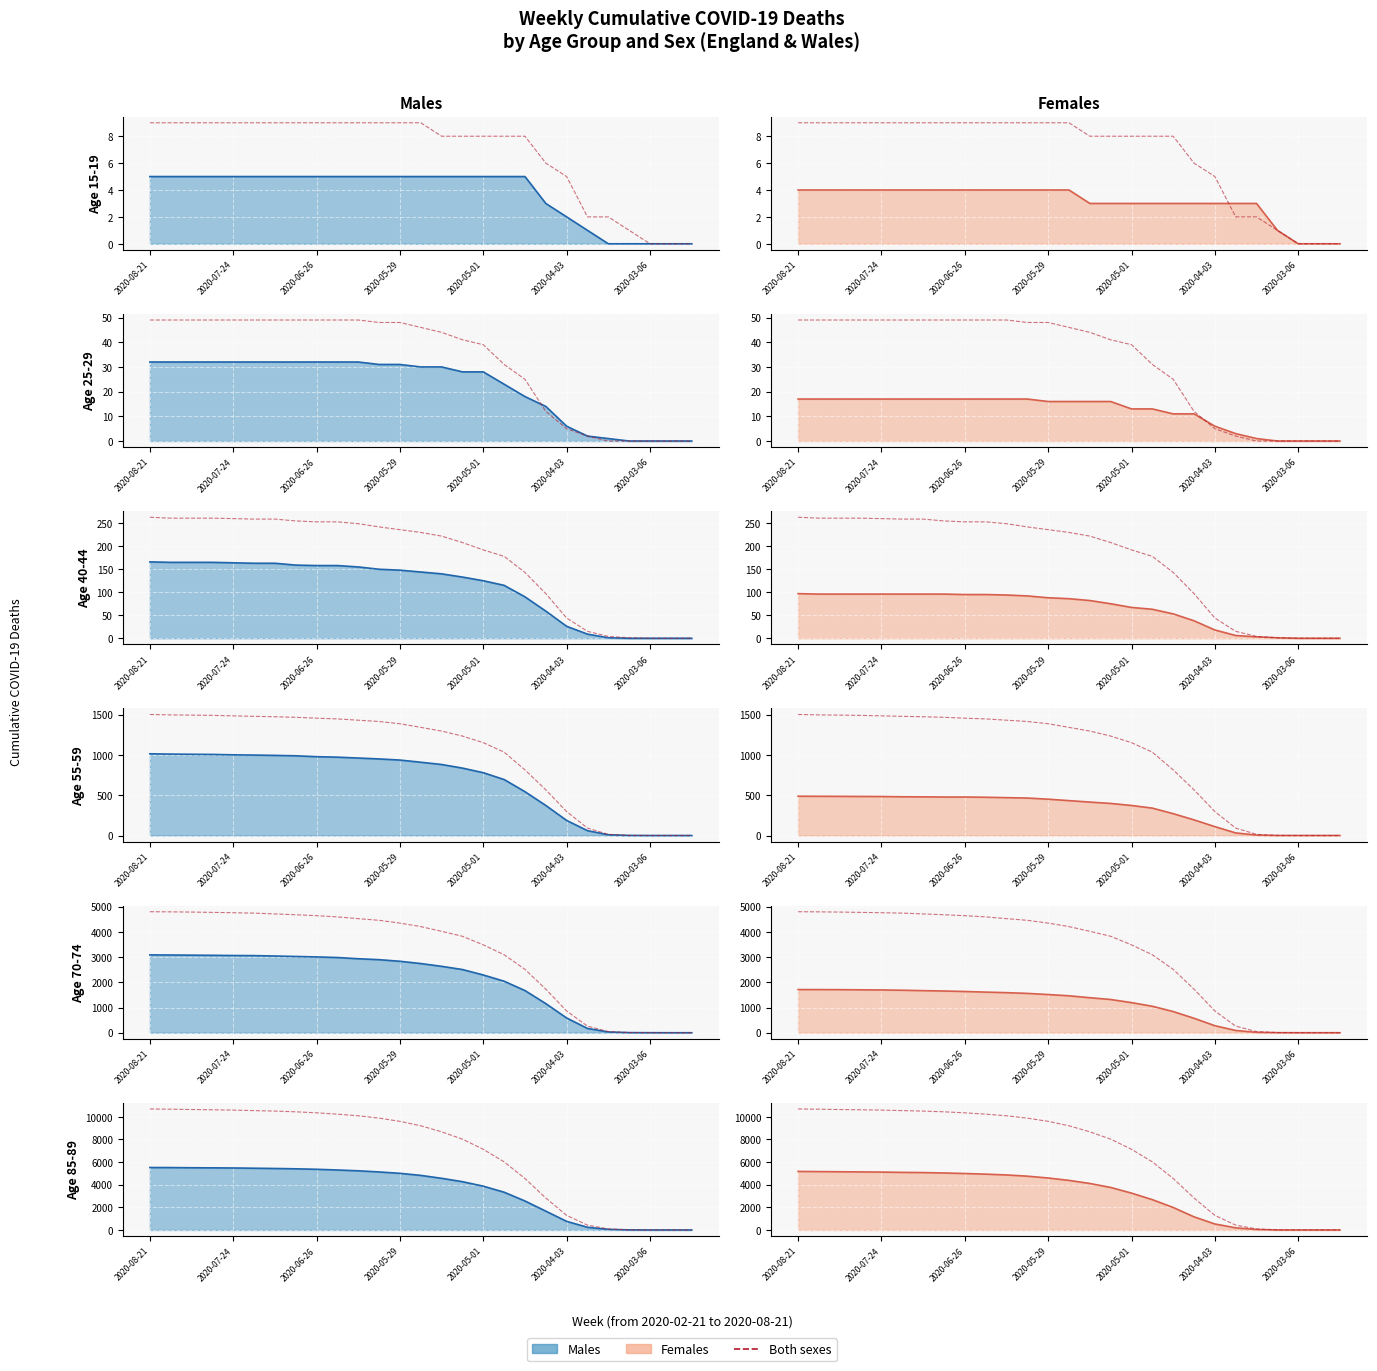

Read the Males value at 2020-05-01.

3870